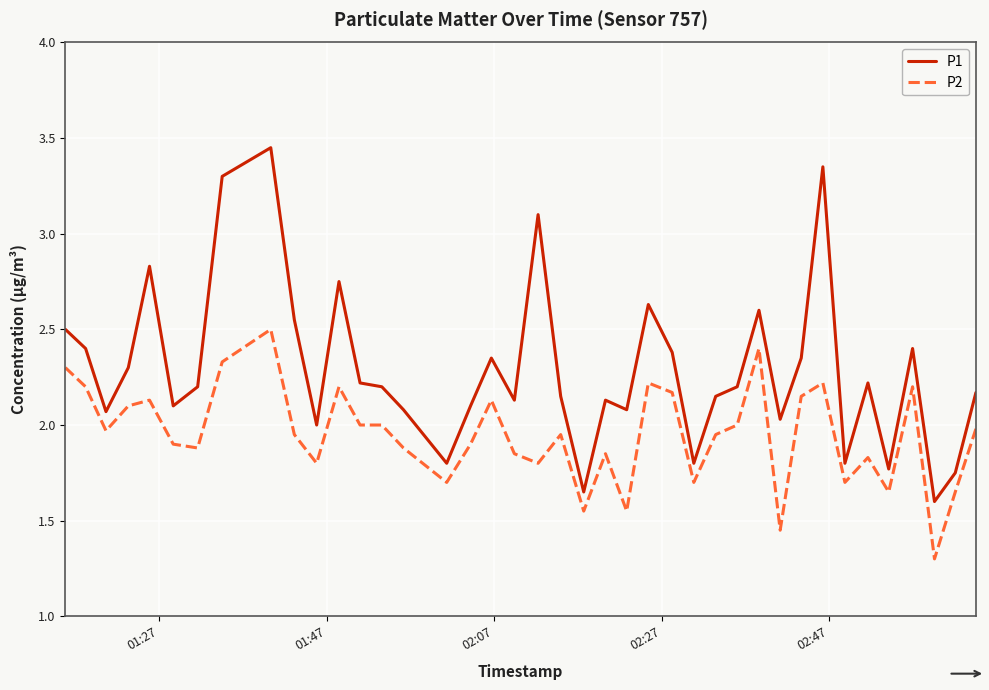

What are all the series names shown in the legend?

P1, P2